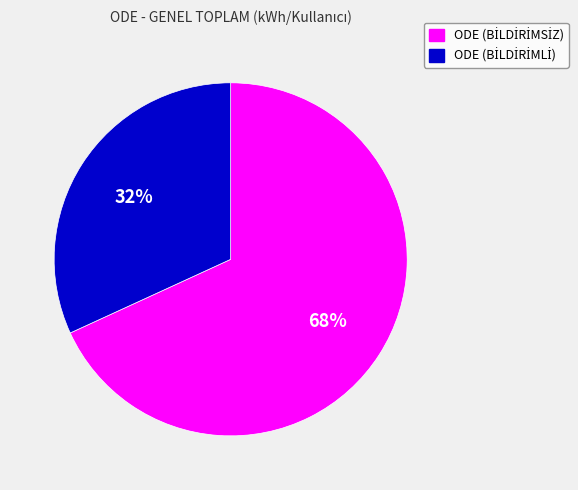

Is there any slice that represents more than half of the pie?

Yes